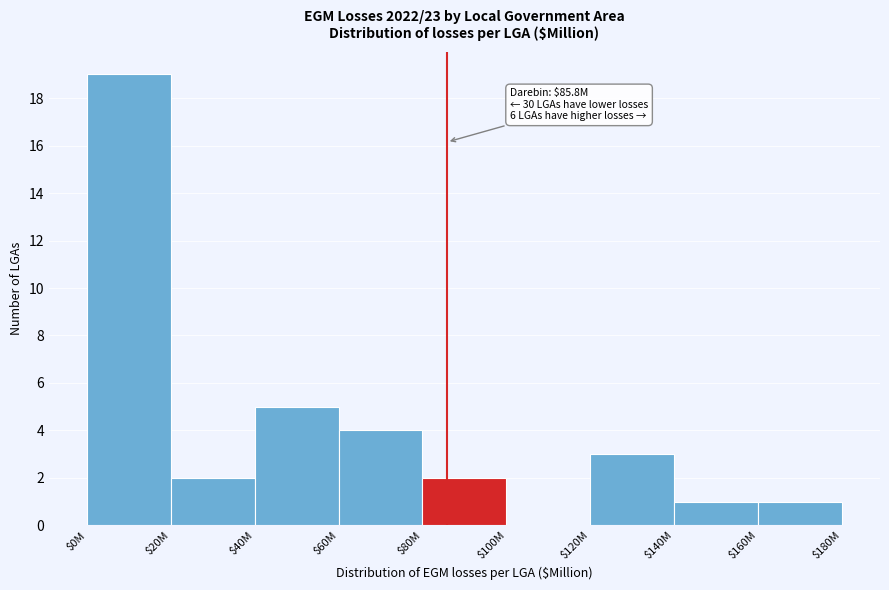

What is the maximum value shown in the chart?

19